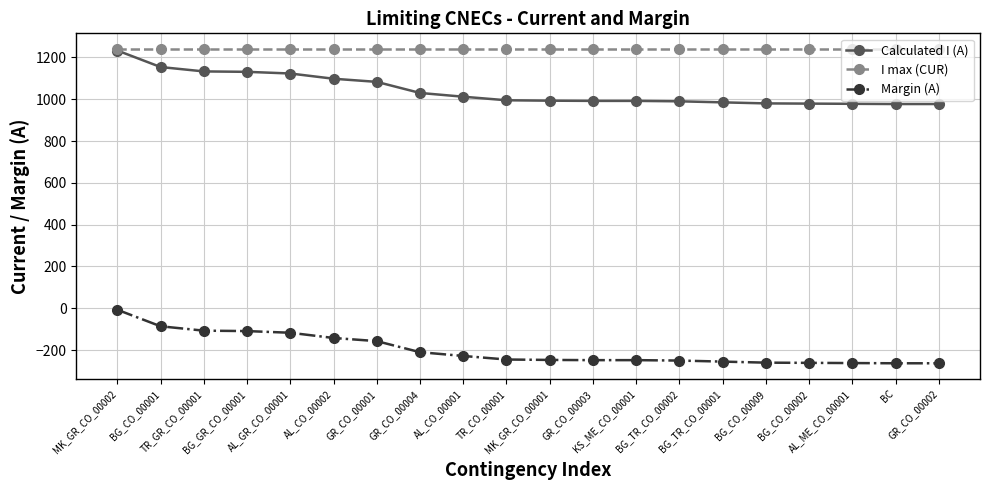

True or false: I max (CUR) and Margin (A) intersect in this chart.

False